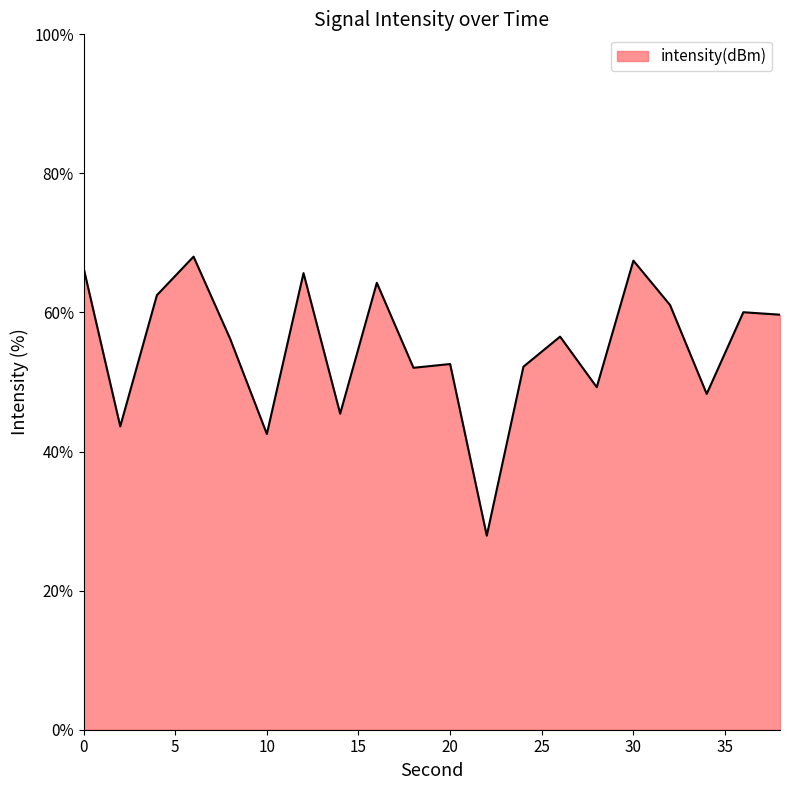

How many distinct data groups are displayed?

1